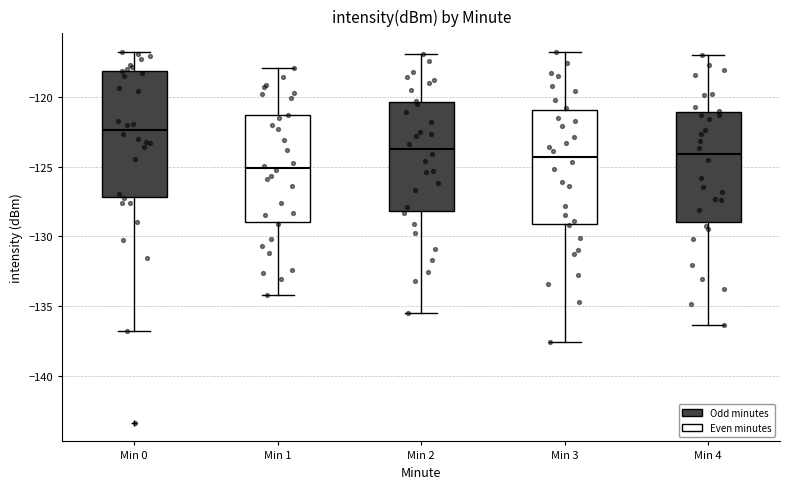

Reading left to right, transcribe this box plot: for each box, give where its median line is, the range the box spans, and where its two whiskers end, as read against the y-axis. The values are not printed on the chart, so give them approximately, as read against the axis.

Min 0: median -122.5, box -127.0 to -118.0, whiskers -137.0 to -117.0
Min 1: median -125.0, box -129.0 to -121.5, whiskers -134.0 to -118.0
Min 2: median -123.5, box -128.0 to -120.5, whiskers -135.5 to -117.0
Min 3: median -124.5, box -129.0 to -121.0, whiskers -137.5 to -117.0
Min 4: median -124.0, box -129.0 to -121.0, whiskers -136.5 to -117.0